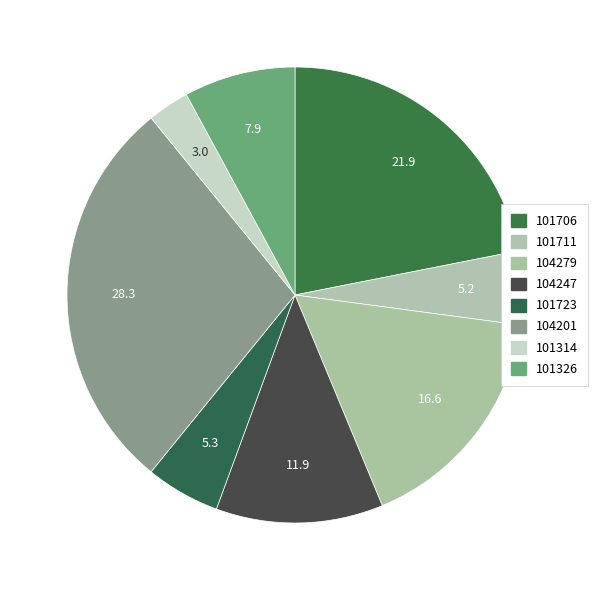

Is there a majority slice in this chart?

No